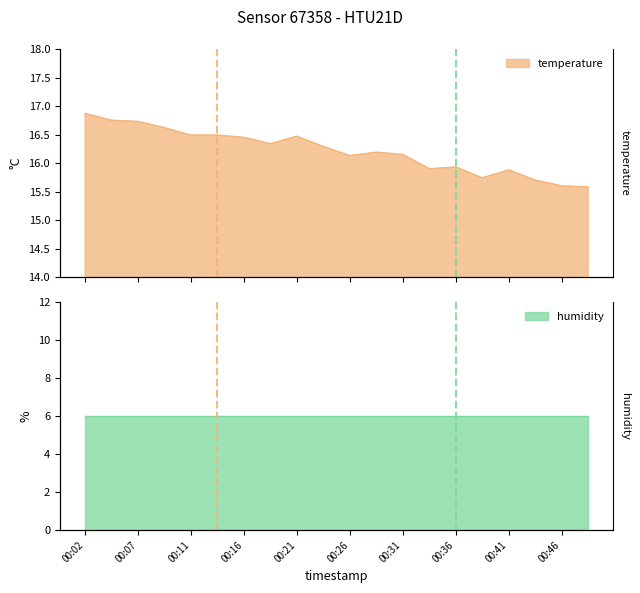

How many points are higher than both their immediate neighbors (excluding endpoints)?

4